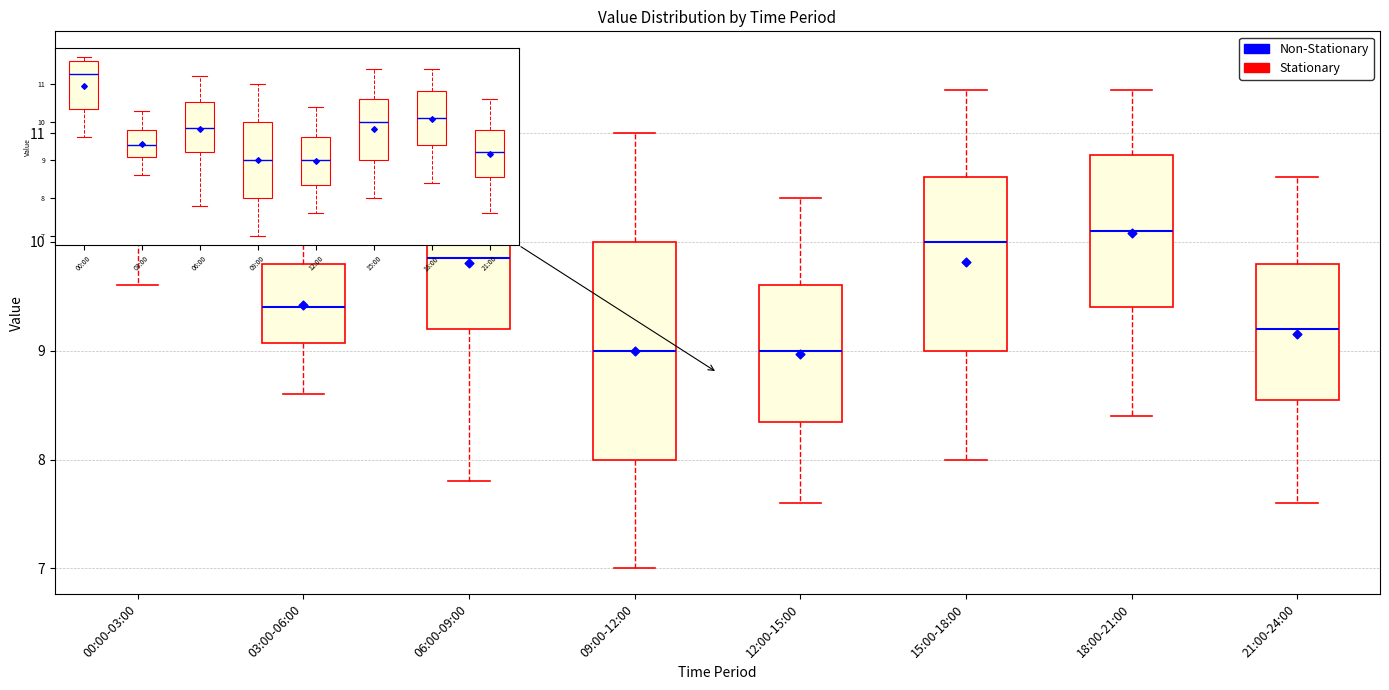

Reading left to right, read every box against the y-axis: the position of its median line, the range the box covers, and the ends of its whiskers. The values are not printed on the chart, so give them approximately, as read against the axis.

00:00-03:00: median 11.3, box 10.4 to 11.6, whiskers 9.6 to 11.7
03:00-06:00: median 9.4, box 9.1 to 9.8, whiskers 8.6 to 10.3
06:00-09:00: median 9.9, box 9.2 to 10.5, whiskers 7.8 to 11.2
09:00-12:00: median 9.0, box 8.0 to 10.0, whiskers 7.0 to 11.0
12:00-15:00: median 9.0, box 8.4 to 9.6, whiskers 7.6 to 10.4
15:00-18:00: median 10.0, box 9.0 to 10.6, whiskers 8.0 to 11.4
18:00-21:00: median 10.1, box 9.4 to 10.8, whiskers 8.4 to 11.4
21:00-24:00: median 9.2, box 8.6 to 9.8, whiskers 7.6 to 10.6